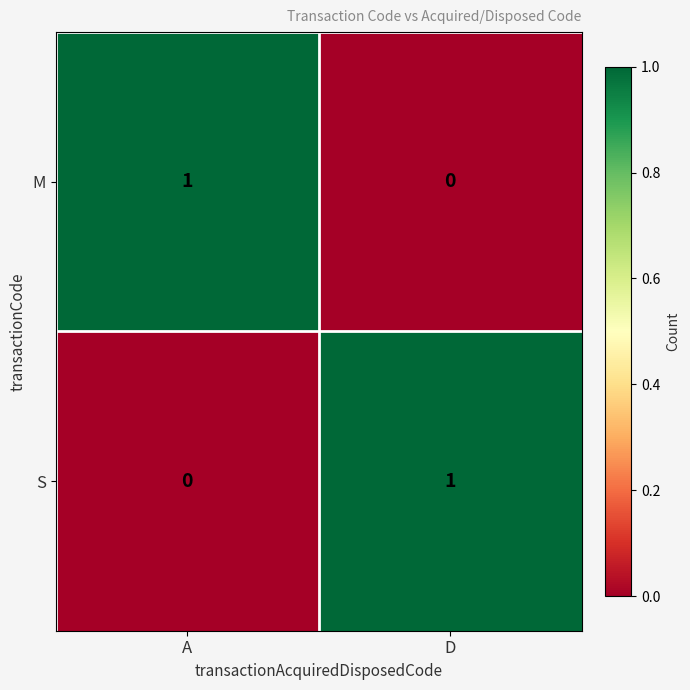

True or false: S has a value of 0 at D.

False